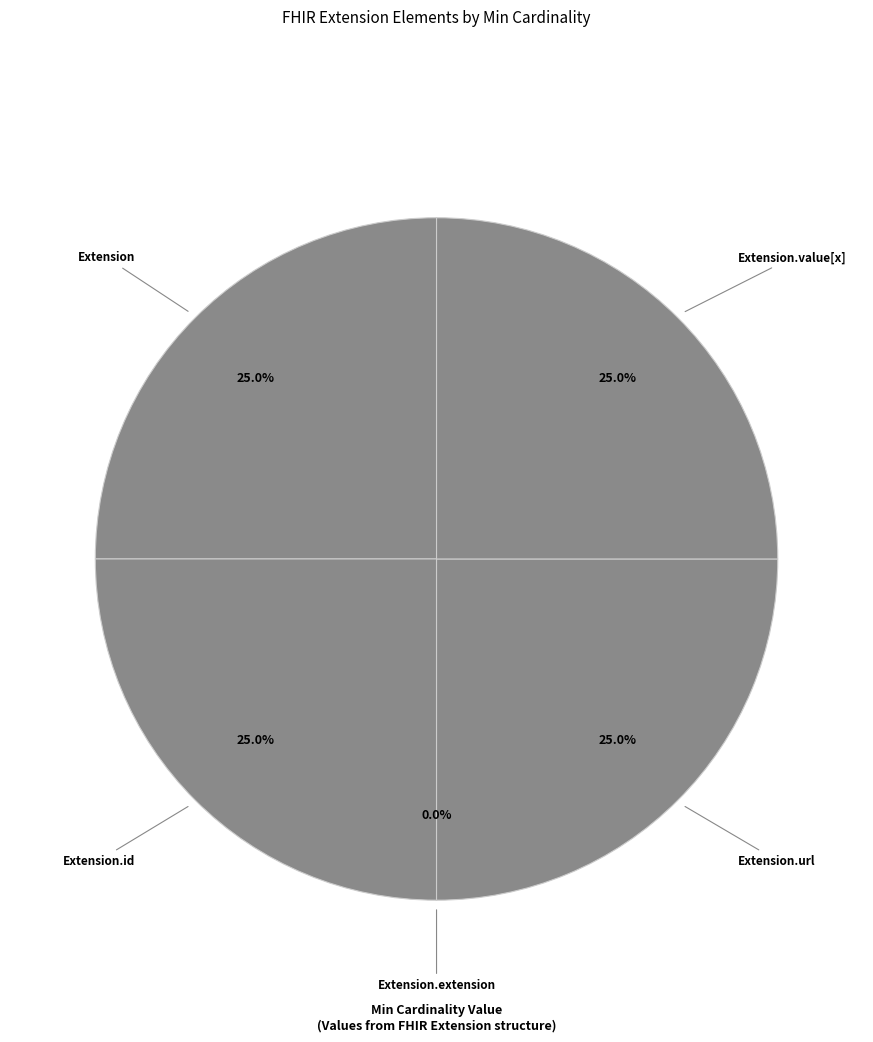

What is the largest slice in the pie chart?

Extension